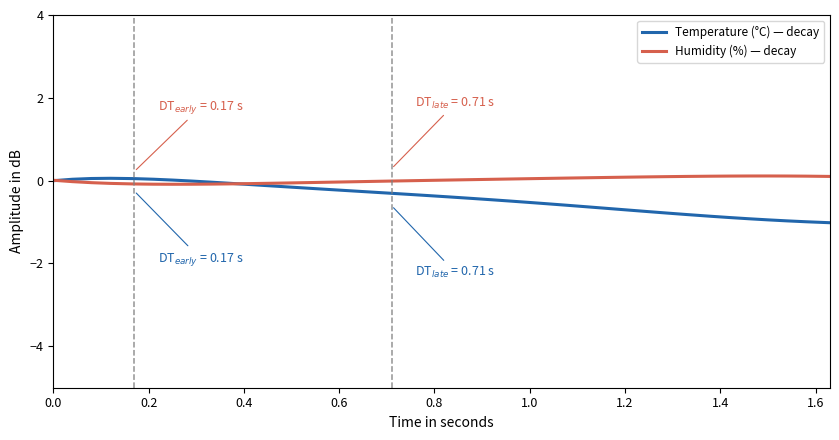

Is this an area chart (filled region under the line)?

No